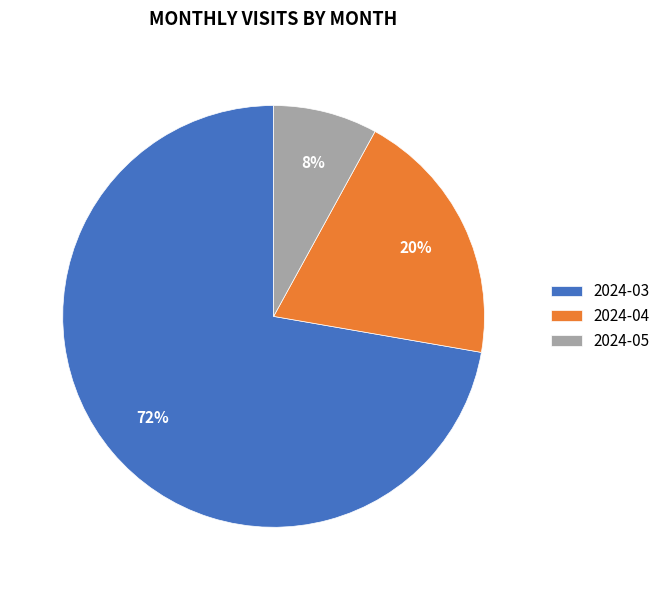

To the nearest percent, what is the average slice percentage?

33%